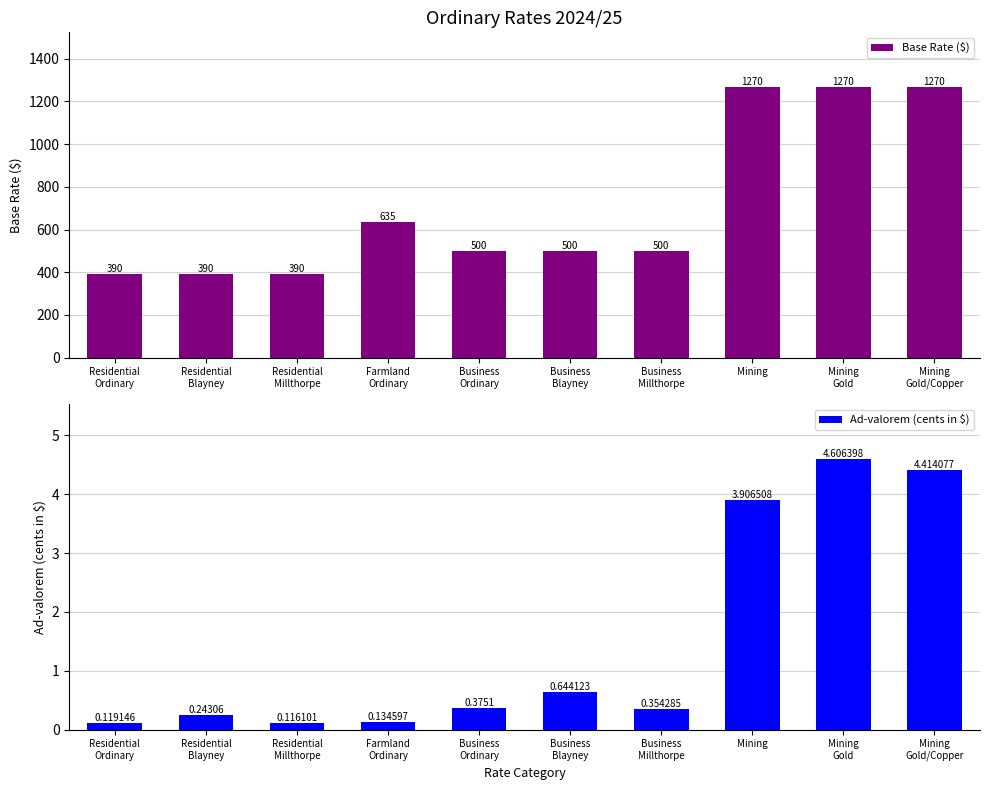

True or false: Ad-valorem (cents in $) has a value of 0.1 at Residential
Blayney.

False